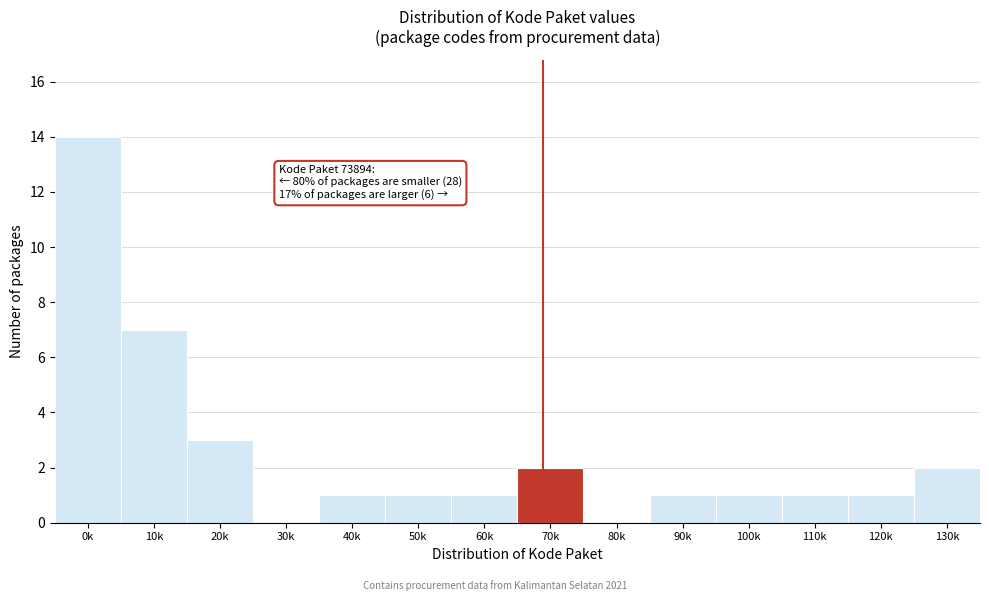

Reading left to right, extract all data points from this chart.

0k=14	10k=7	20k=3	30k=0	40k=1	50k=1	60k=1	70k=2	80k=0	90k=1	100k=1	110k=1	120k=1	130k=2